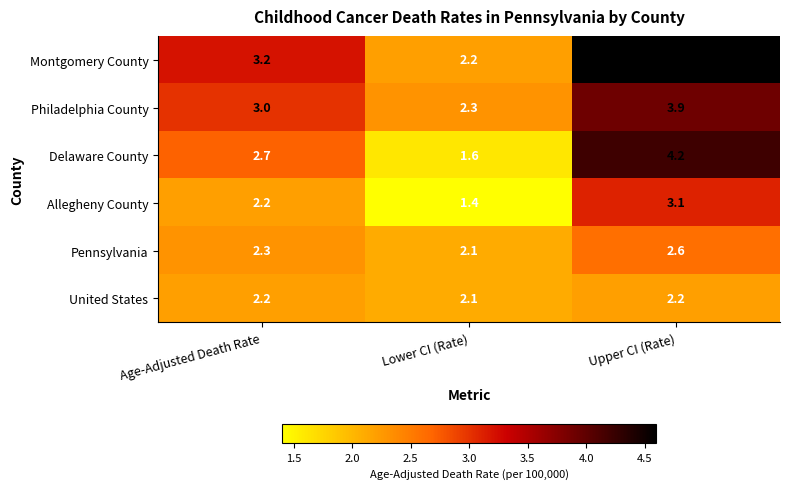

What is the difference between the highest and lowest values at Upper CI (Rate)?

2.4